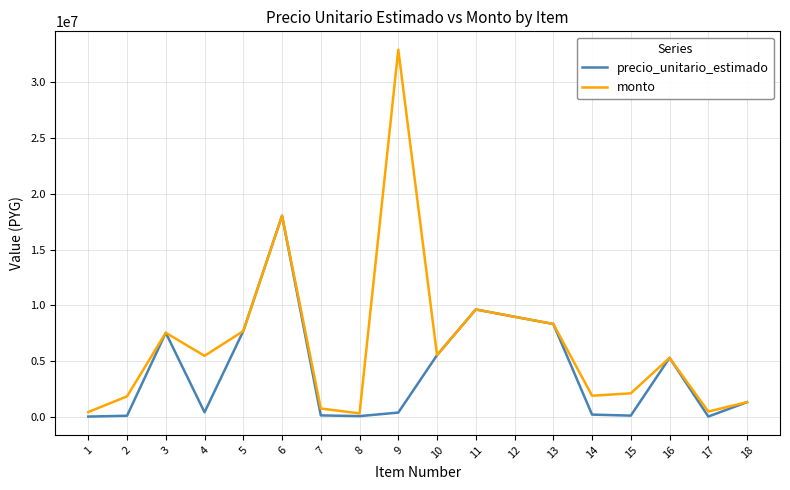

Rank the series by their average value, from highest to lowest.

monto, precio_unitario_estimado